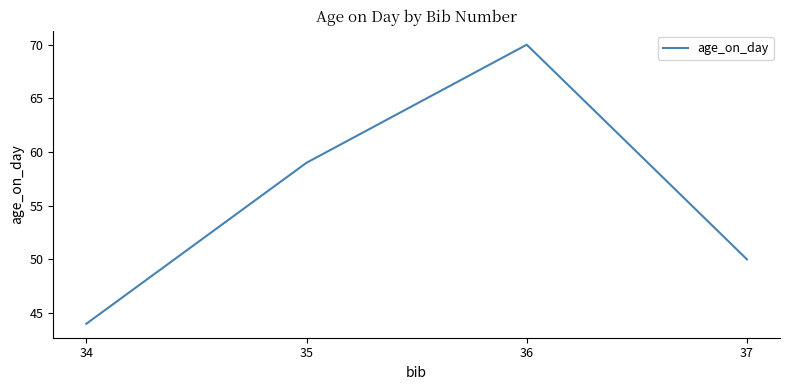

At which label is the value closest to 57?

35